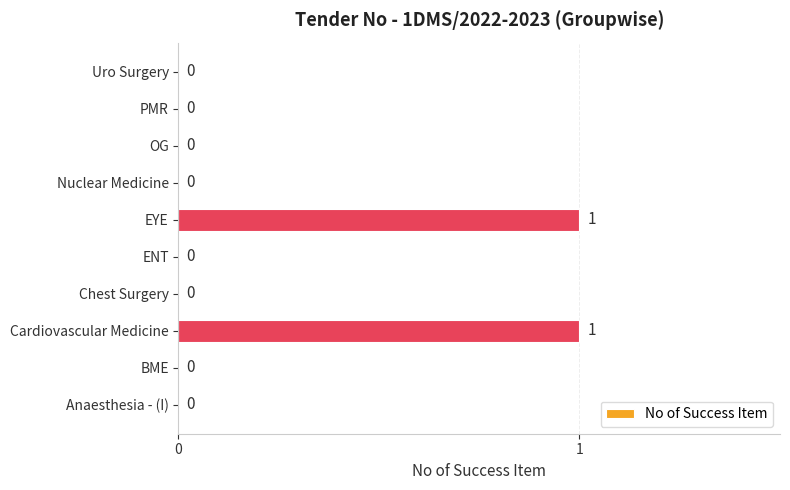

The value at PMR is 1. True or false?

False